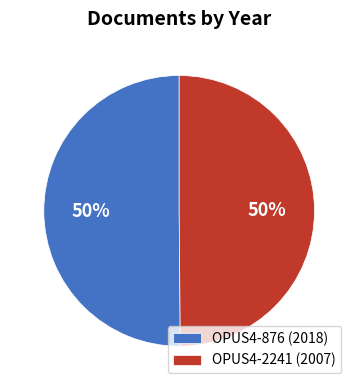

To the nearest percent, what is the combined percentage of OPUS4-2241 (2007) and OPUS4-876 (2018)?

100%